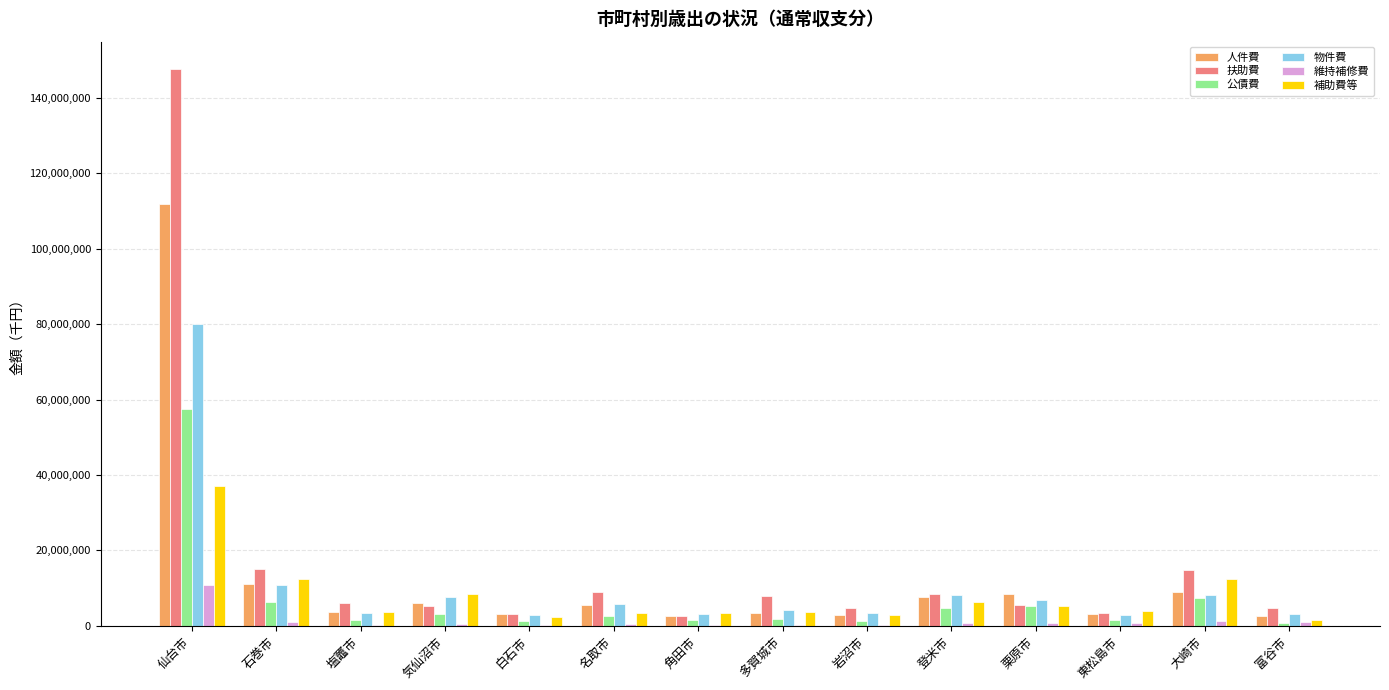

The value of 物件費 at 登米市 is 1721203. True or false?

False